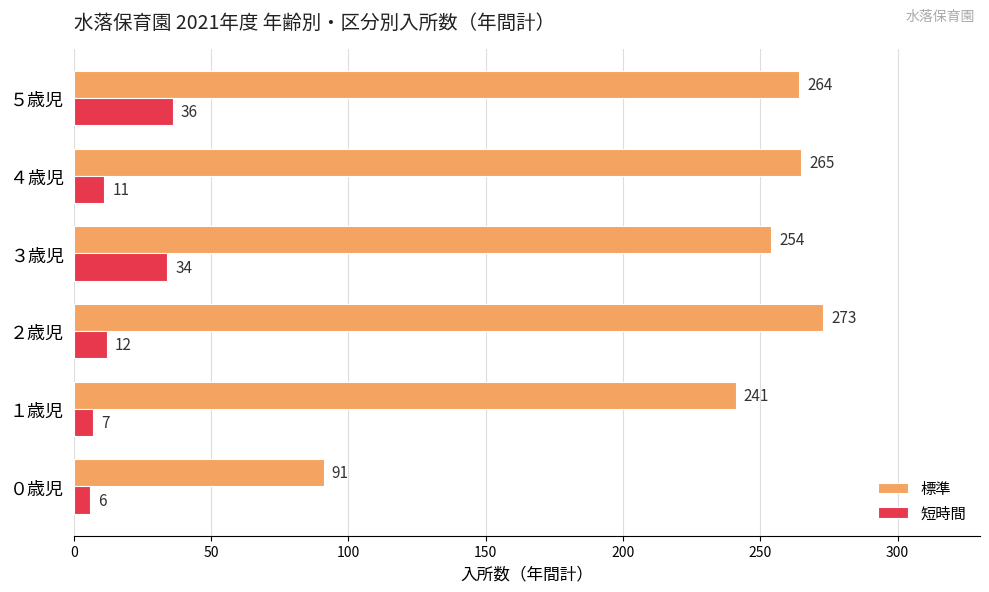

Which series has the largest total across all categories?

標準